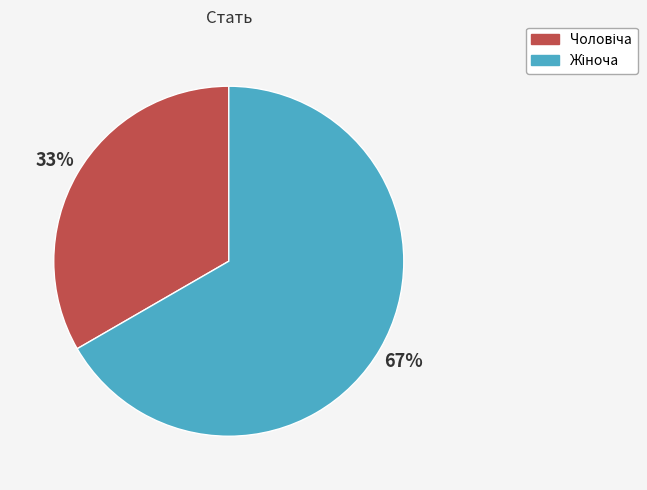

Is there a majority slice in this chart?

Yes